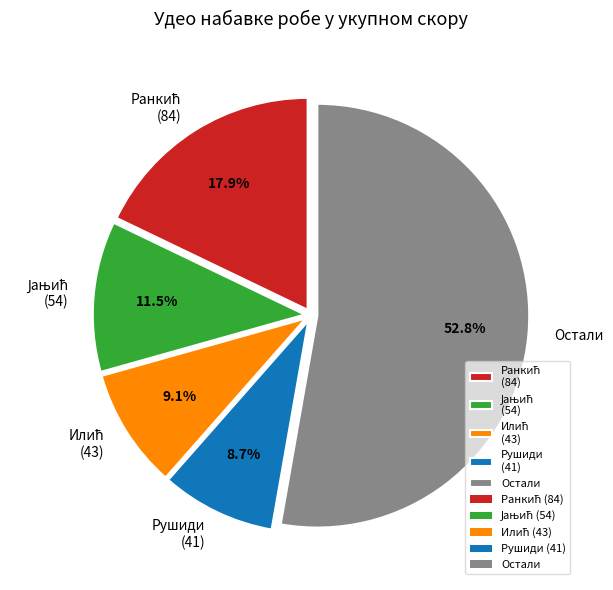

Count the number of slices in the pie.

5